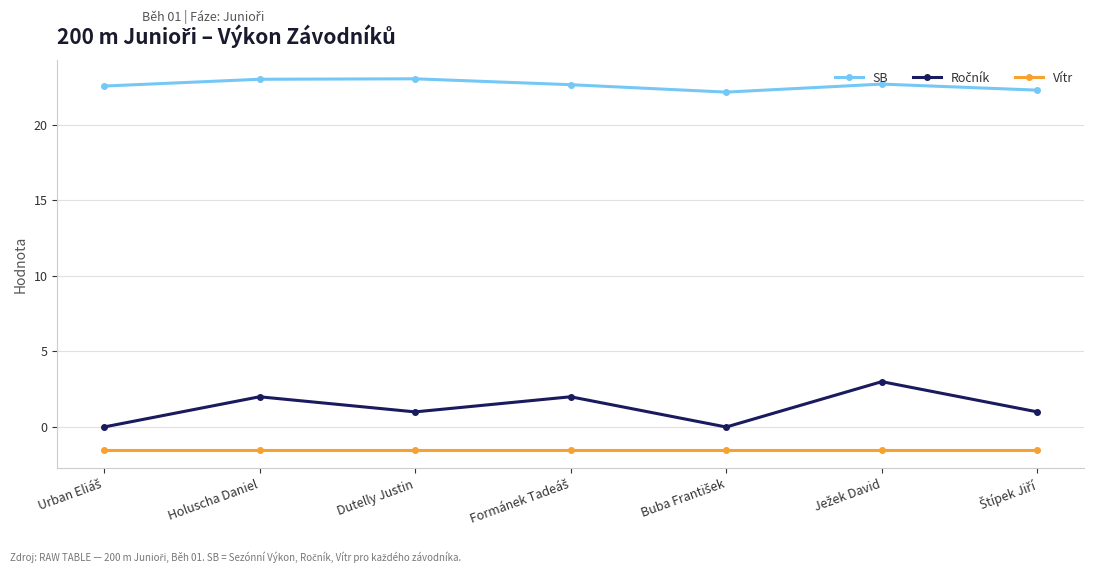

True or false: Vítr and SB cross at least once.

False